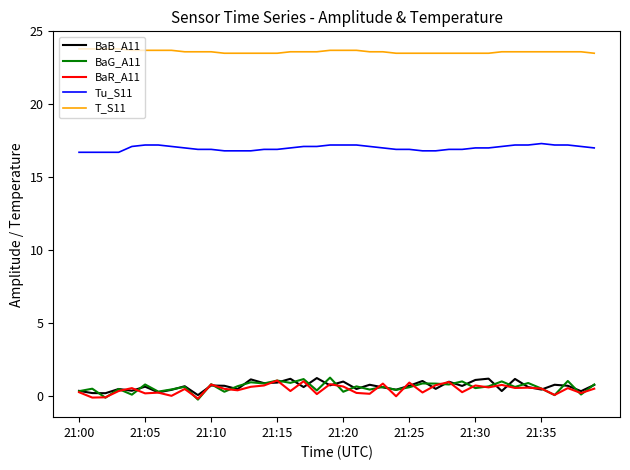

Which series has the largest total across all categories?

T_S11